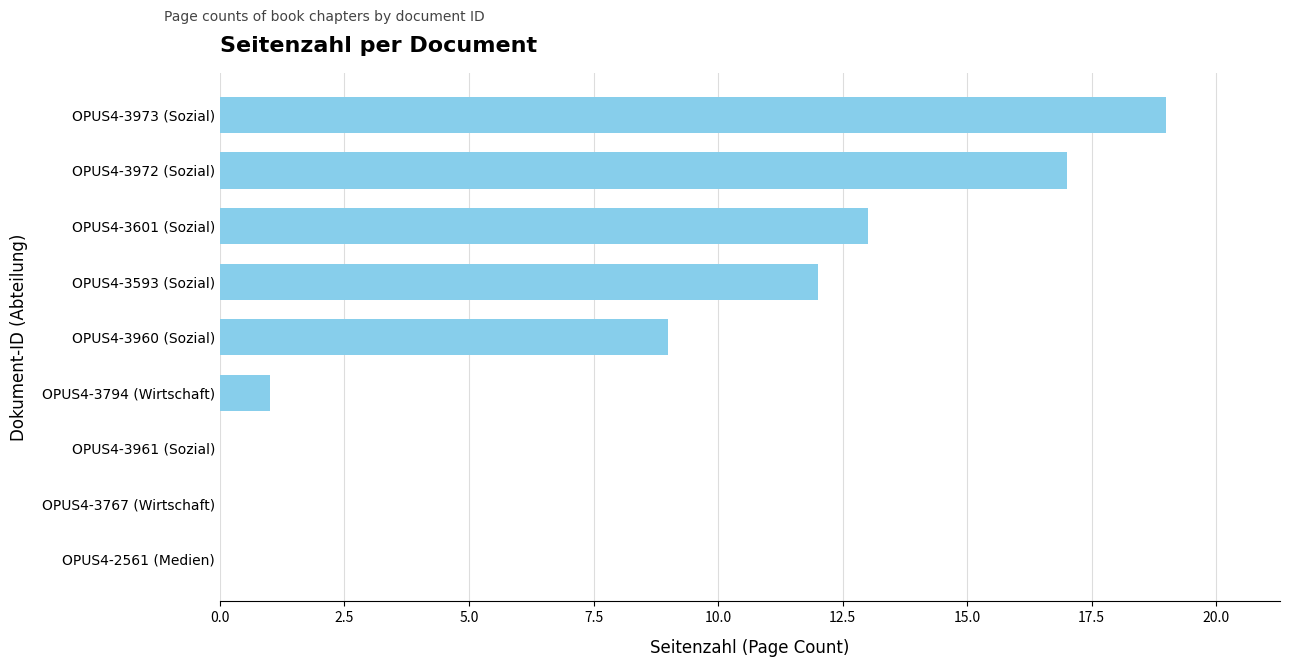

What is the sum of all values?

71